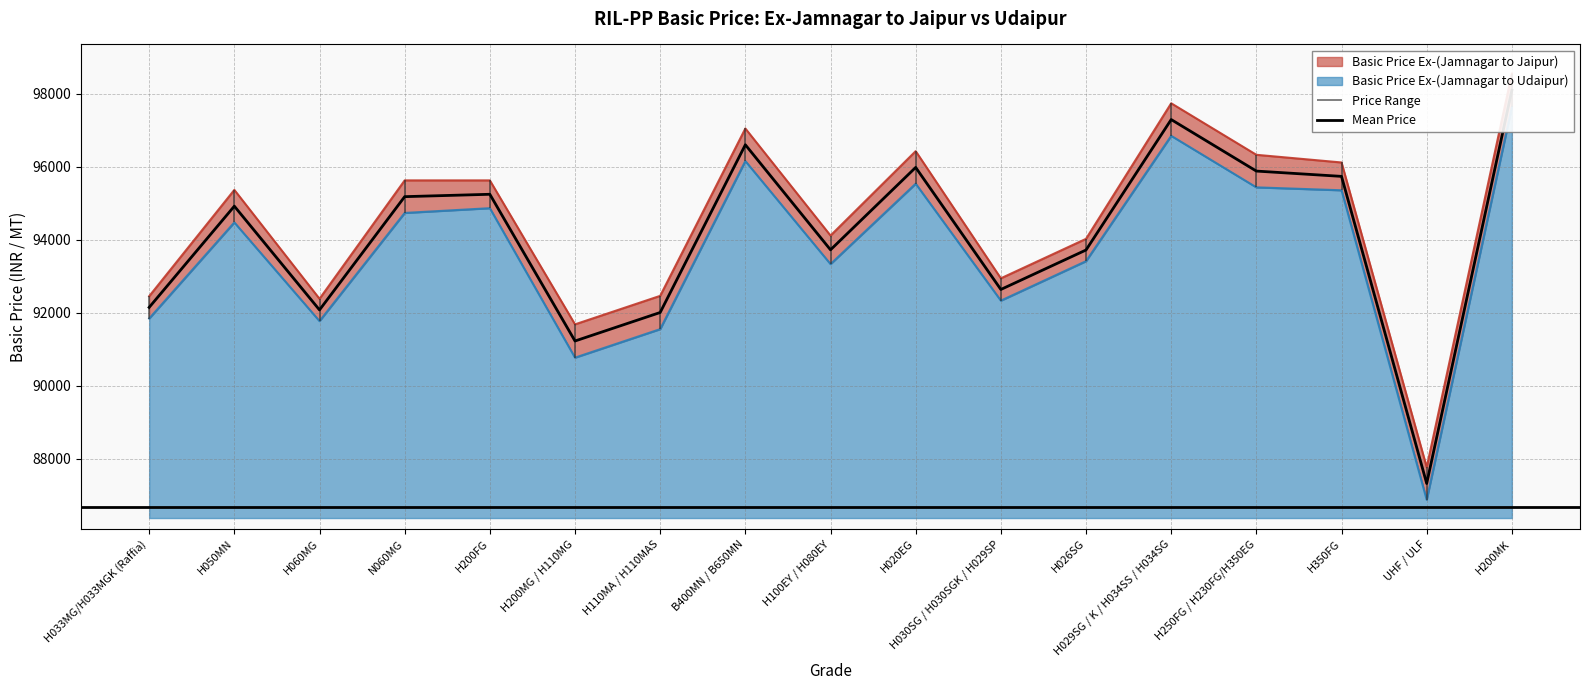

Reading left to right, transcribe all the data shown in this chart.

92148.5	94918.5	92078.5	95178.5	95243.5	91228.5	92008.5	96598.5	93723.5	95978.5	92638.5	93718.5	97288.5	95878.5	95733.5	87328.5	98088.5